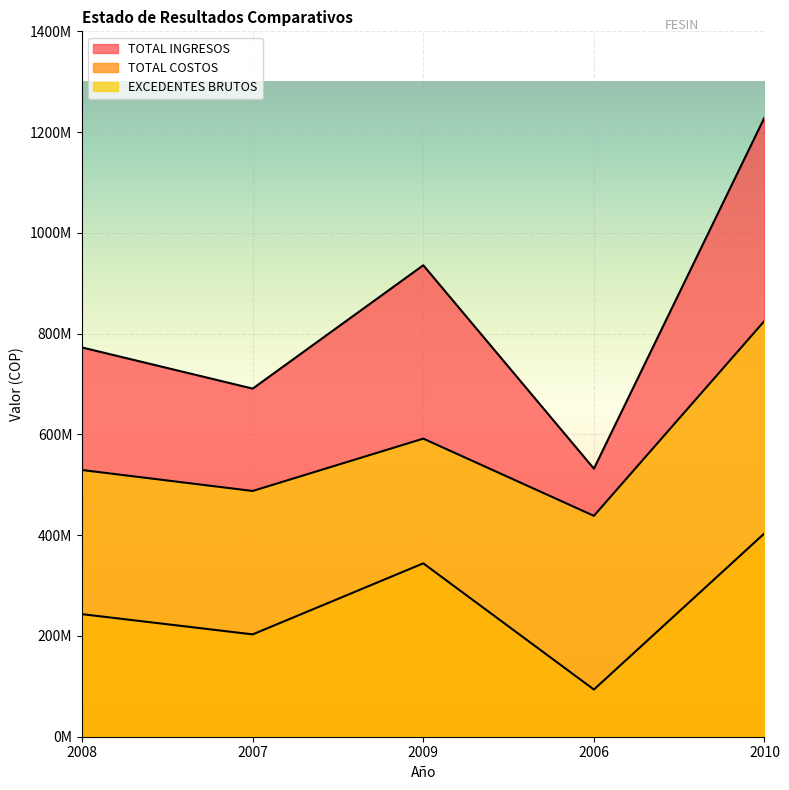

True or false: EXCEDENTES BRUTOS has more than 0 points higher than both neighbors.

True